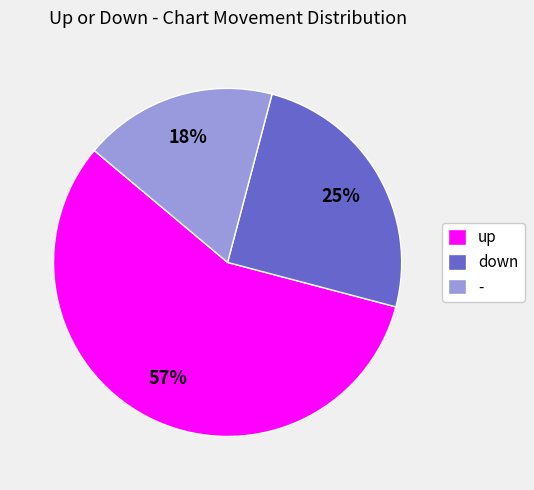

Between up and down, which is larger?

up